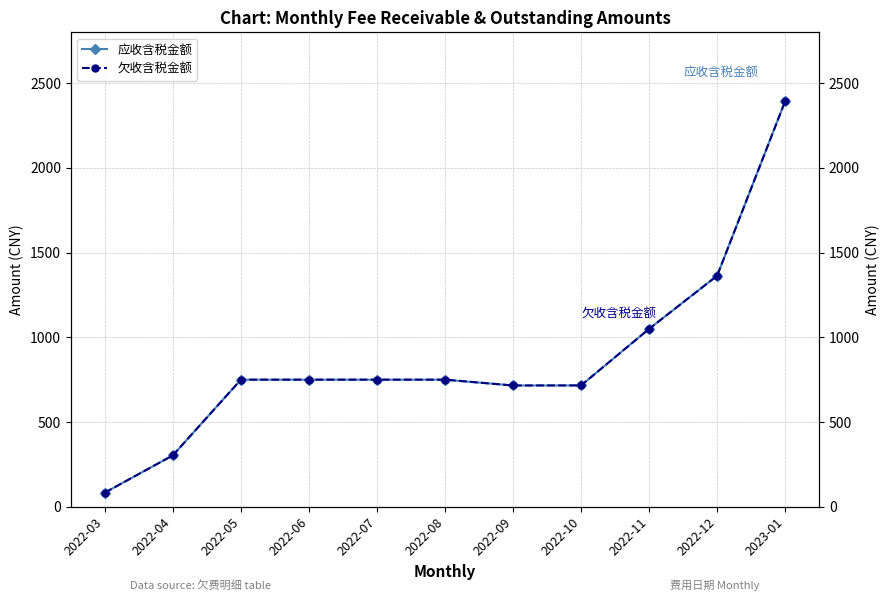

Is the value of 应收含税金额 at 2022-09 greater than the value of 欠收含税金额 at 2022-09?

No